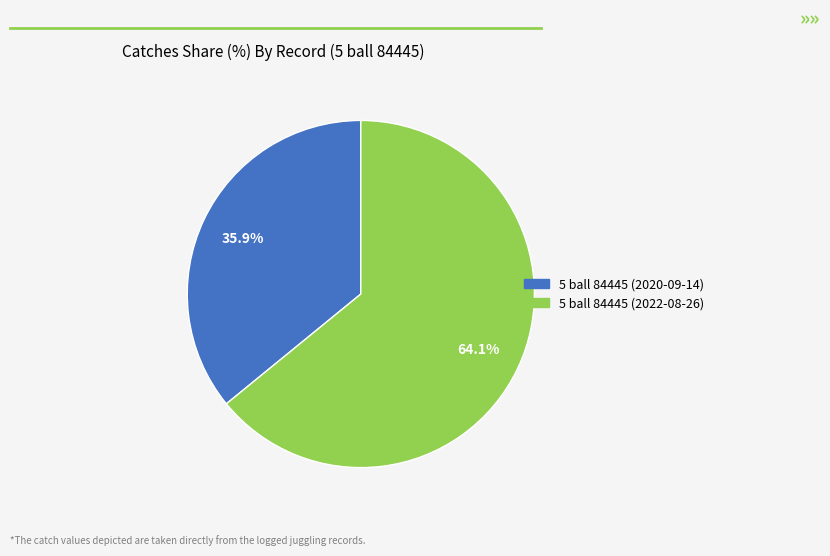

To the nearest percent, what is the difference between the 5 ball 84445 (2022-08-26) and 5 ball 84445 (2020-09-14) slice percentages?

28%